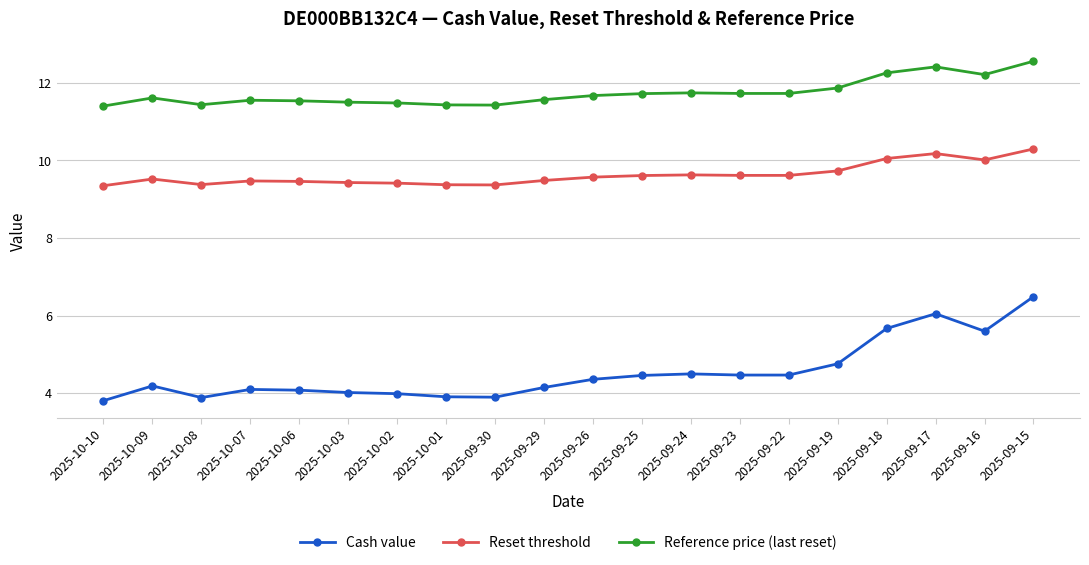

At which category is the sum across all series the highest?

2025-09-15